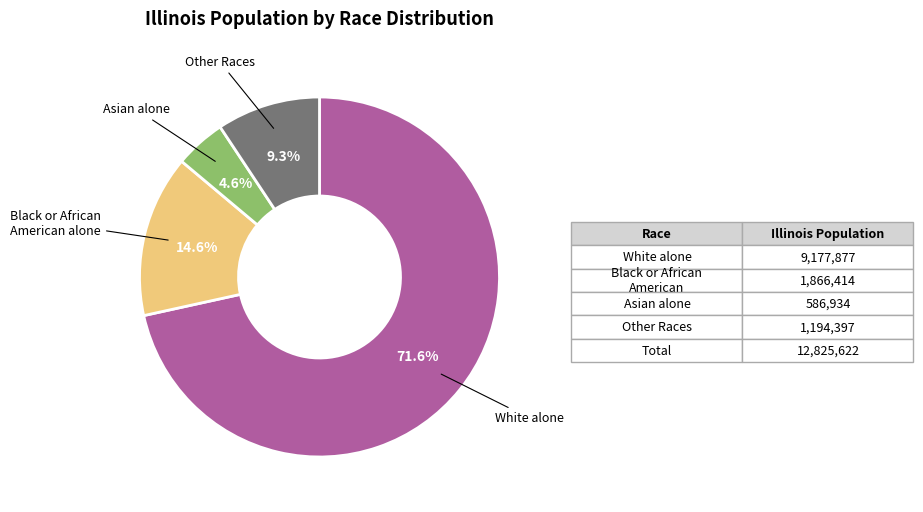

How many slices are in this pie chart?

4